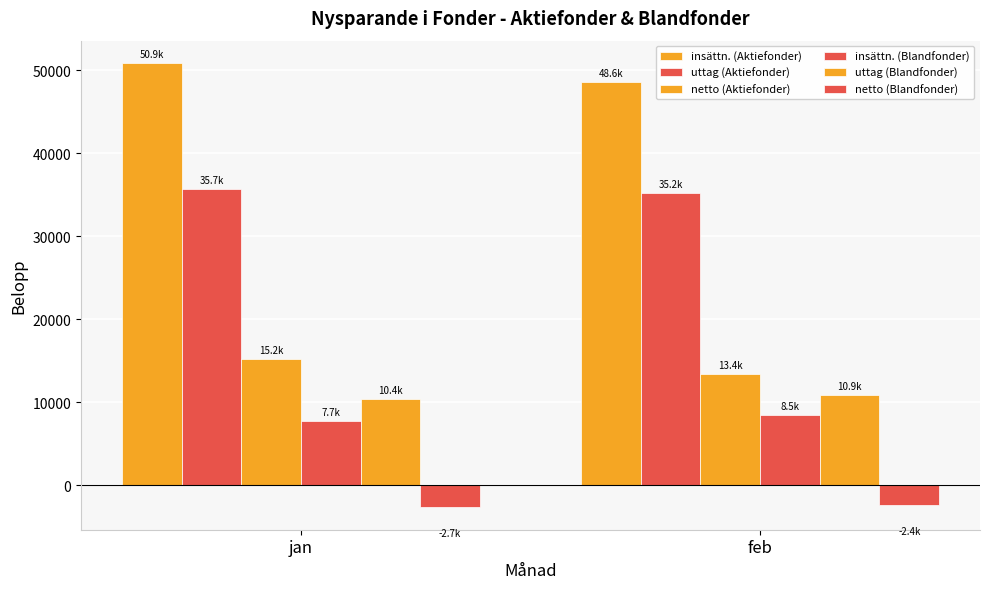

Which series has the widest spread of values?

insättn. (Aktiefonder)